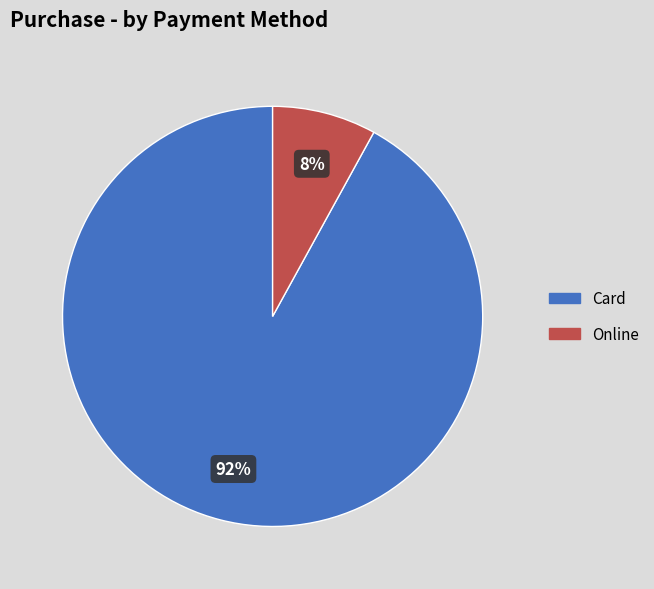

True or false: Card accounts for 92% of the total.

True